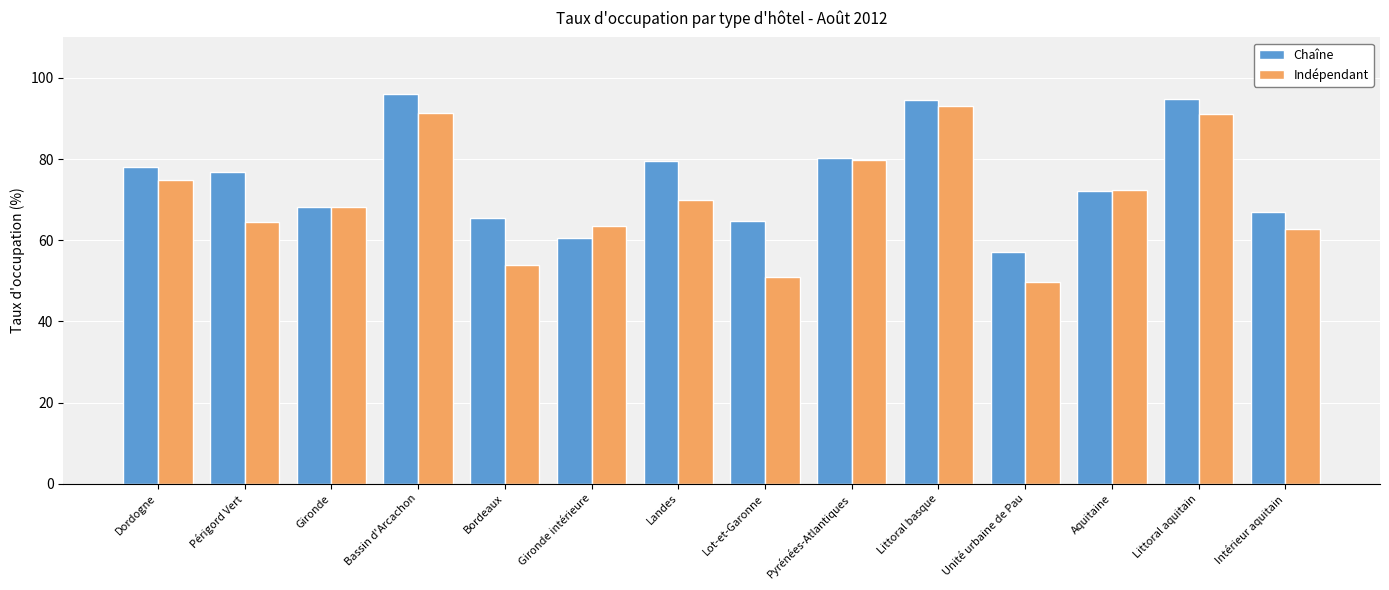

Which series has the largest total across all categories?

Chaîne